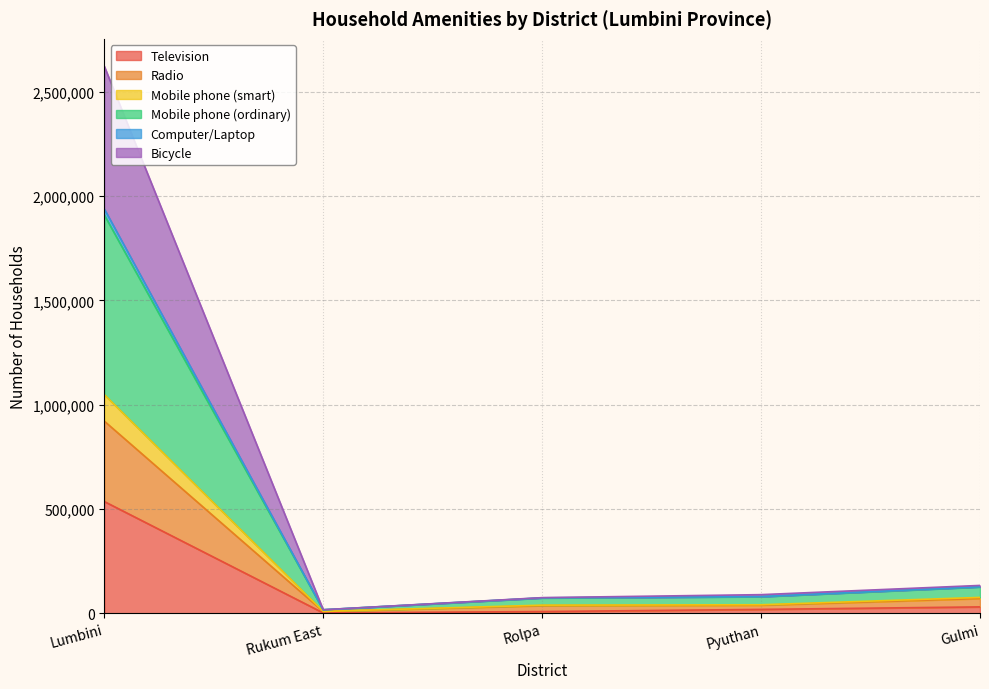

At which category is the sum across all series the highest?

Lumbini